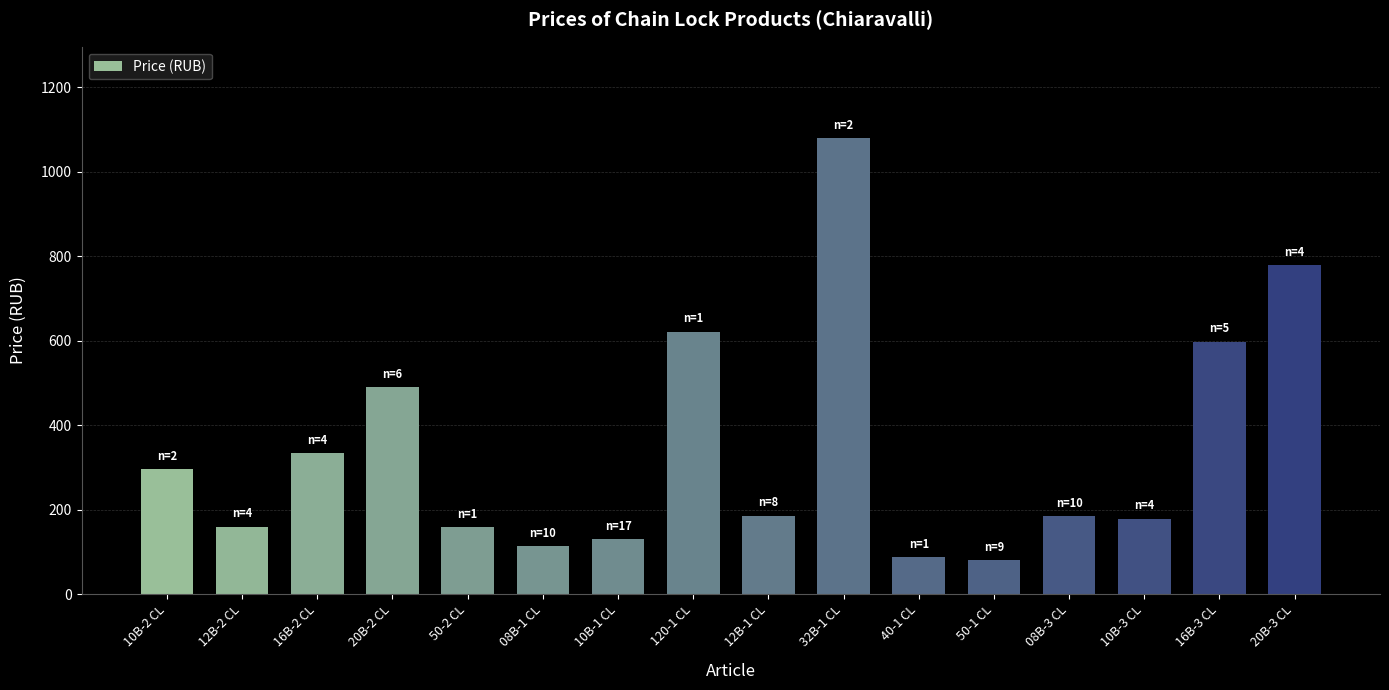

What is the average value?

342.2